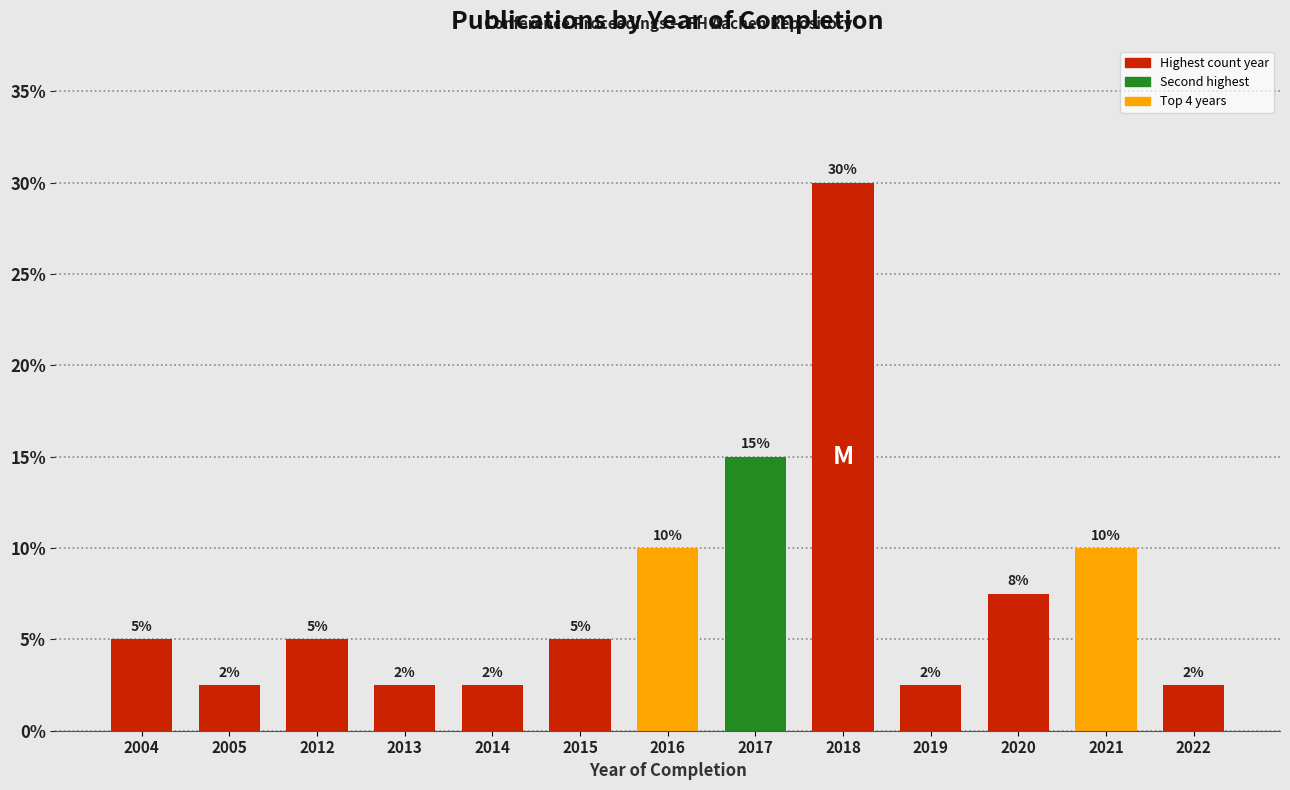

What is the sum of the values at 2016 and 2021?

20.0